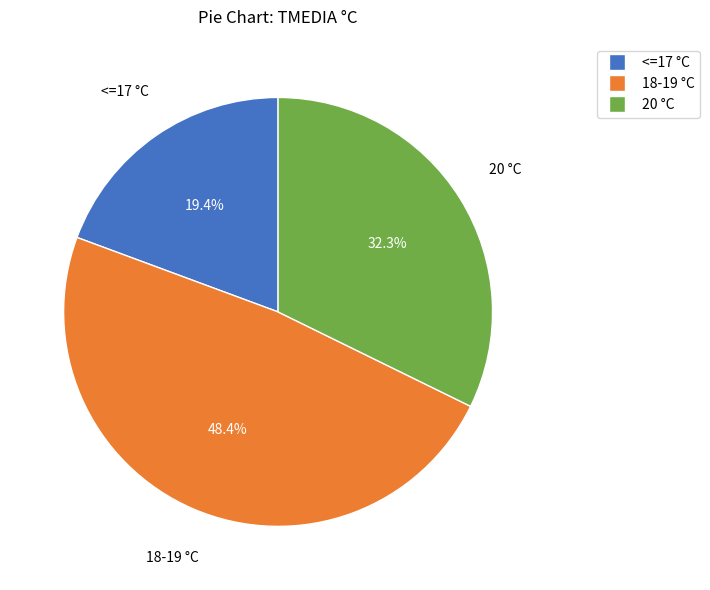

How many segments does this pie chart have?

3